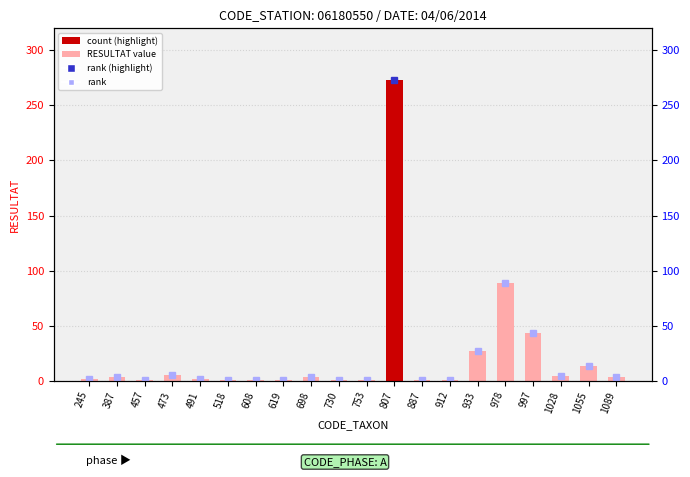

What is the difference between the second highest and minimum values?

88